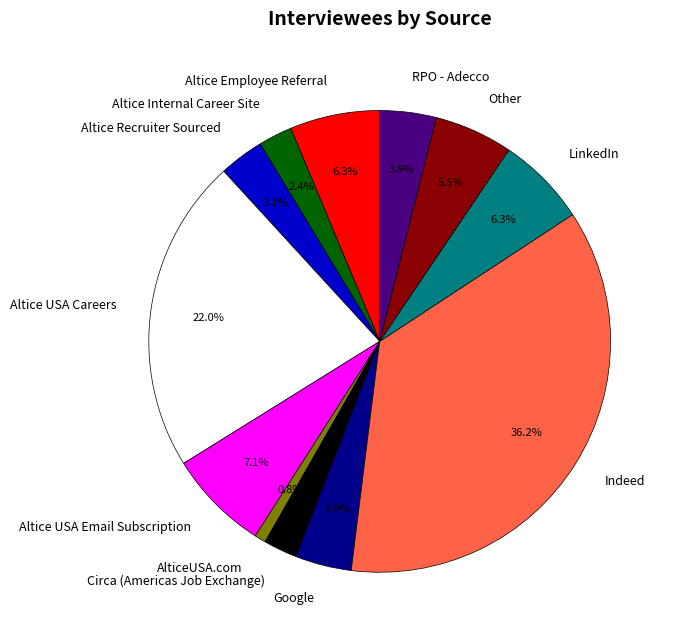

Is the sum of Altice Recruiter Sourced and Circa (Americas Job Exchange) greater than half?

No